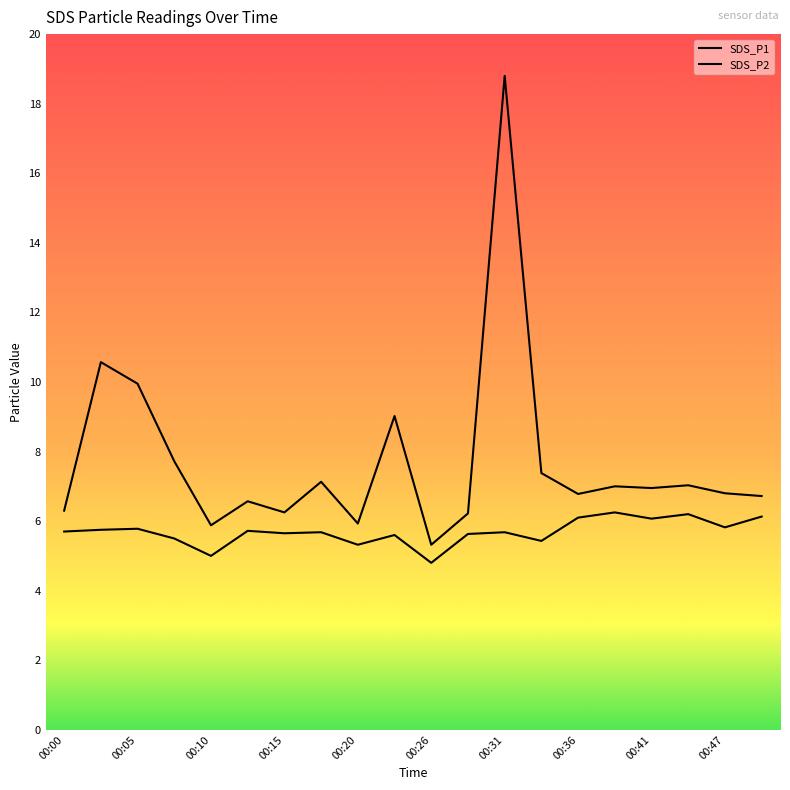

How many distinct data groups are displayed?

2